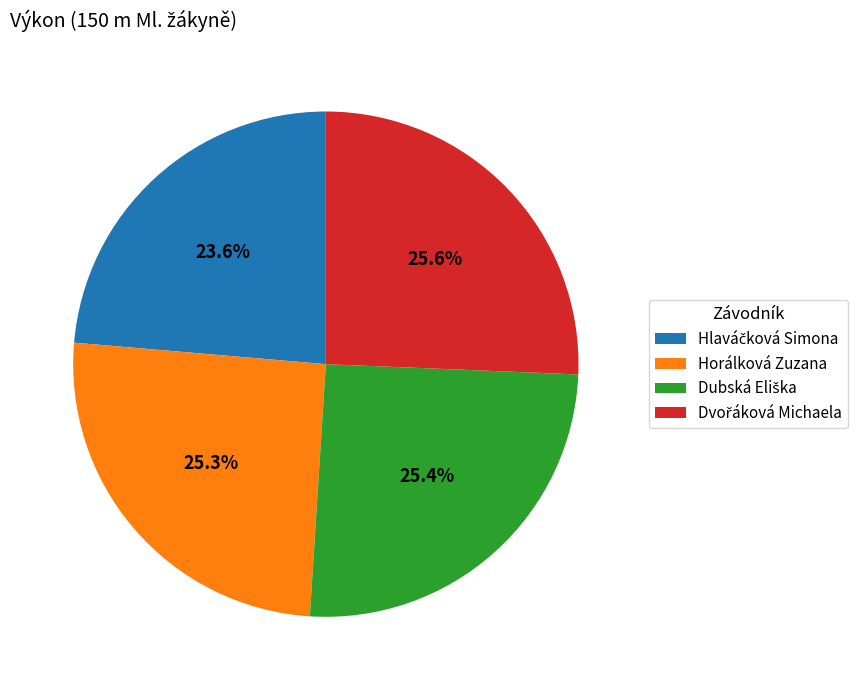

Does any single category account for the majority?

No